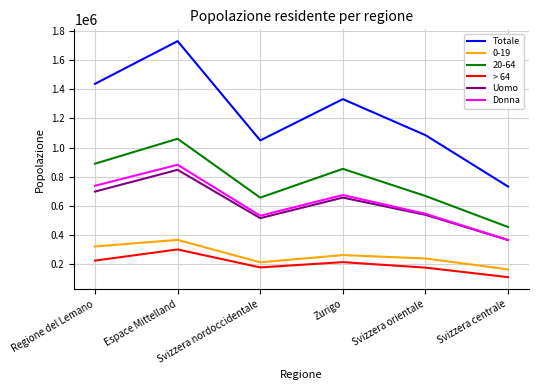

Between Zurigo and Svizzera orientale, which series saw the biggest shift?

Totale